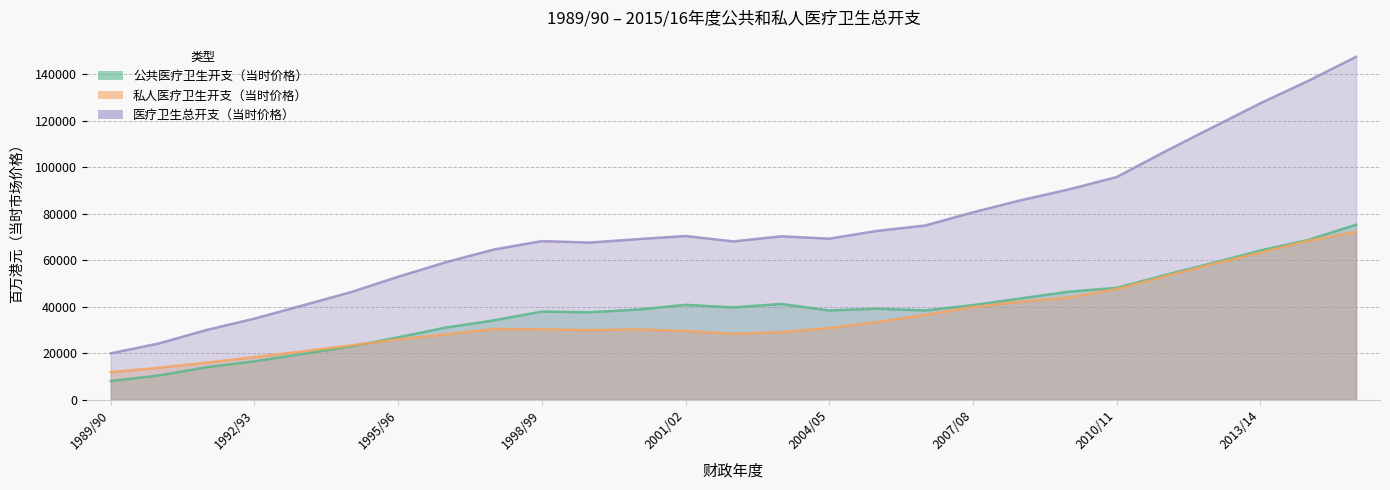

At how many categories does at least one series exceed 93154?

6